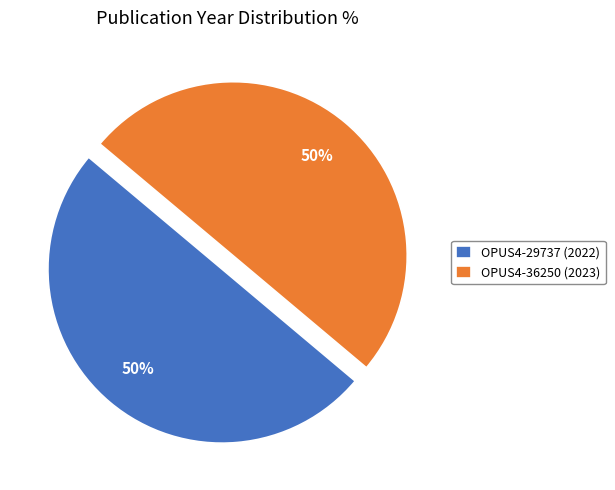

Is it true that OPUS4-29737 (2022) is 50% of the pie?

True